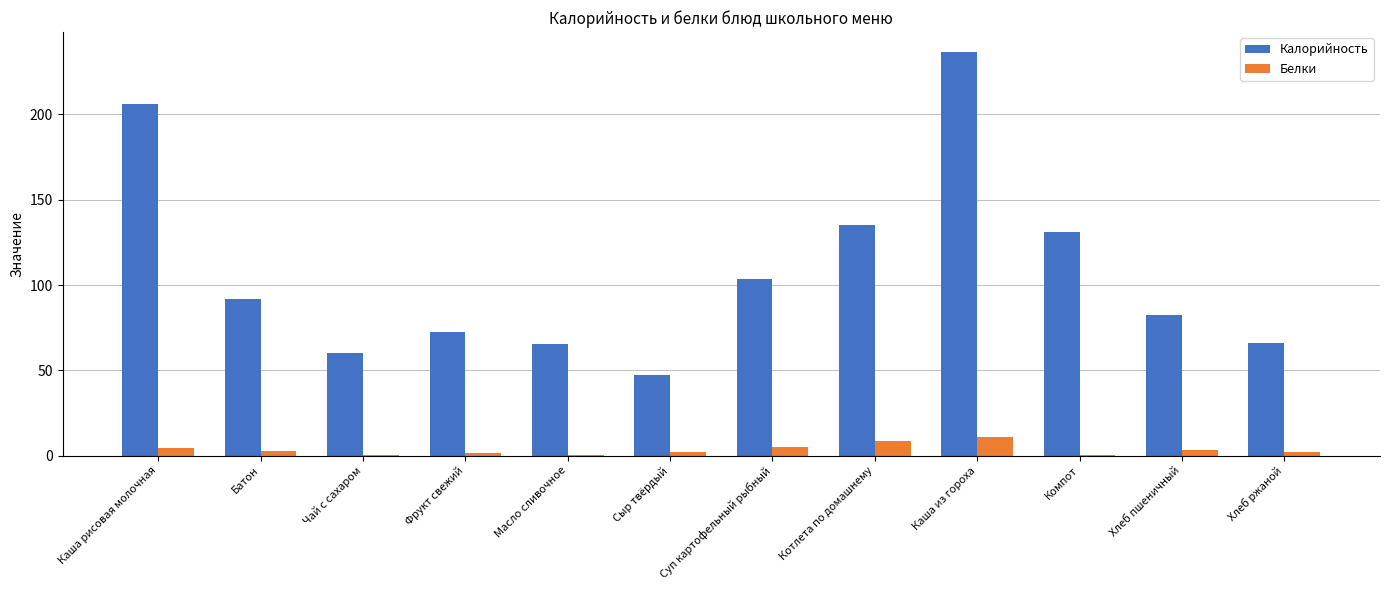

Is it true that Калорийность equals 57.5 at Батон?

False